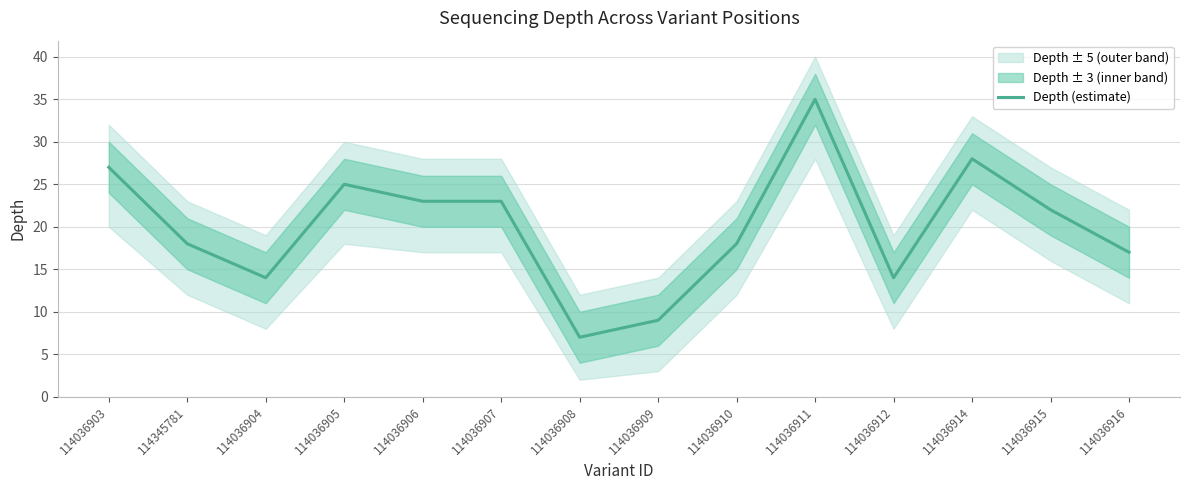

True or false: the data shows 7 at 114036903.

False